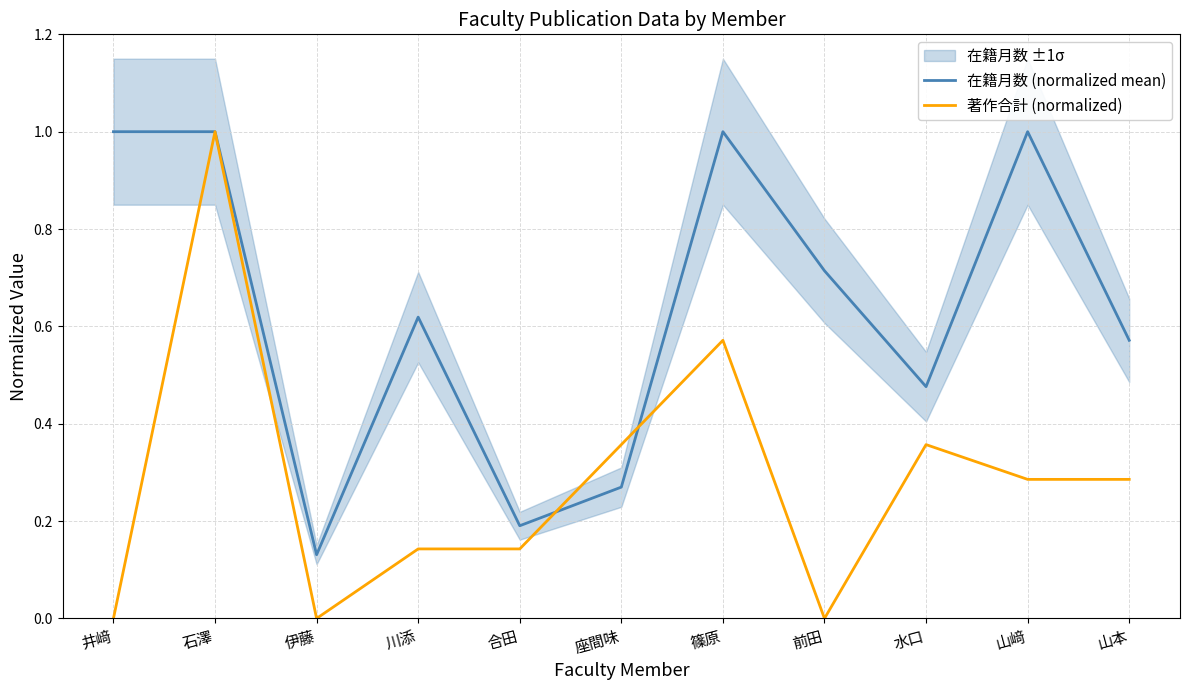

Does the chart display data point markers on the line(s)?

No